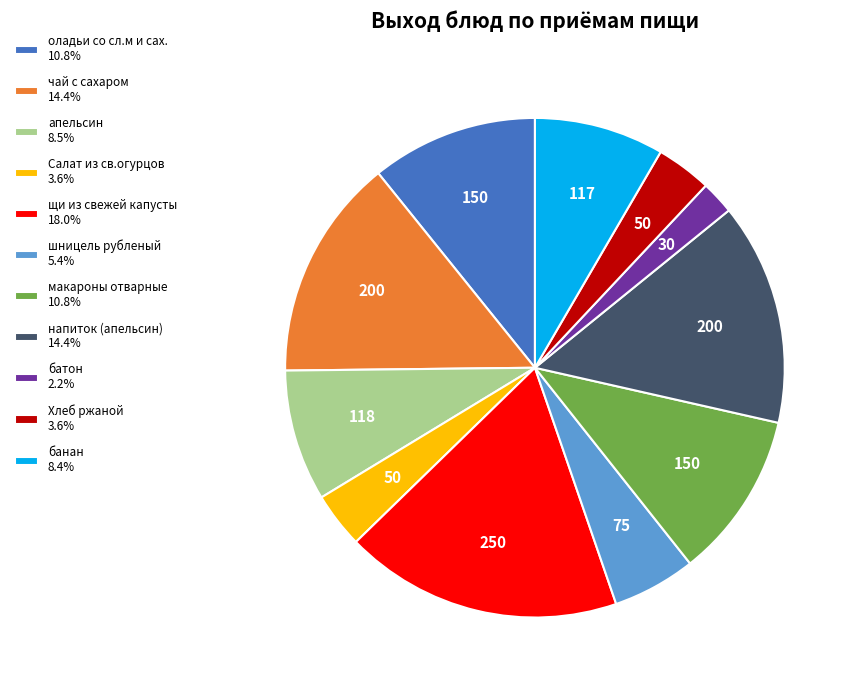

Is the sum of Салат из св.огурцов 3.6% and щи из свежей капусты 18.0% greater than half?

No